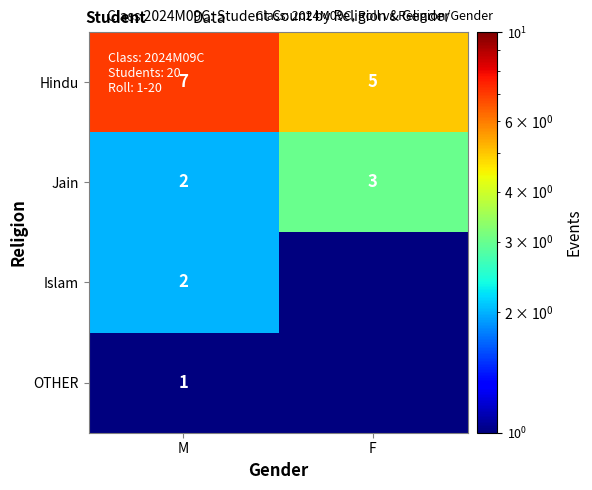

Where is Jain nearest to the value 2?

M